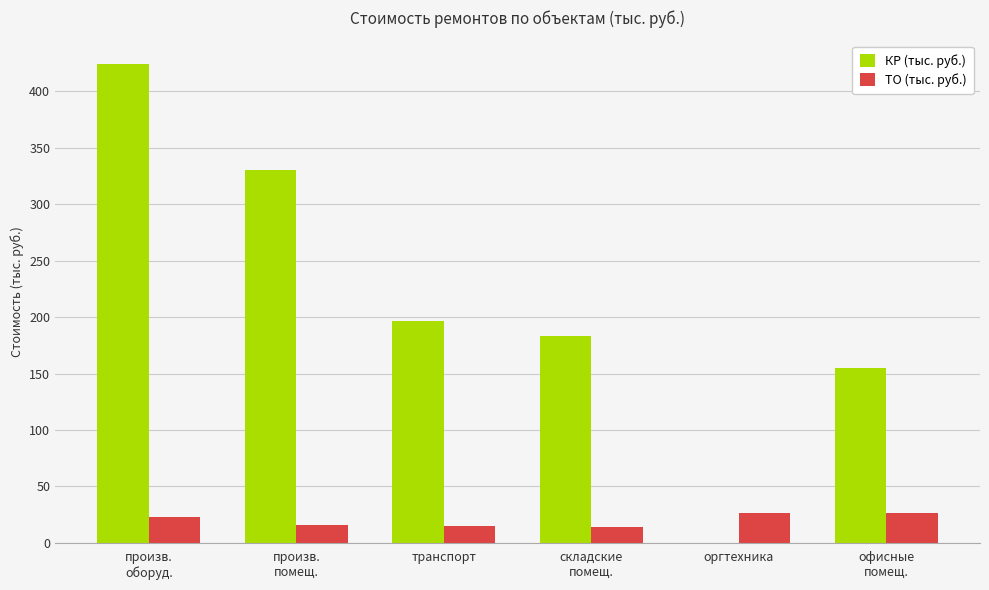

Which series has the largest total across all categories?

КР (тыс. руб.)